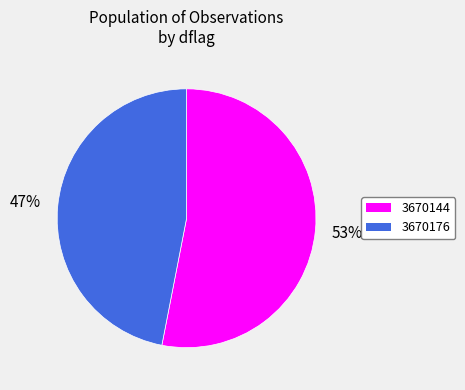

To the nearest percent, what percentage of the pie is 3670144?

53%